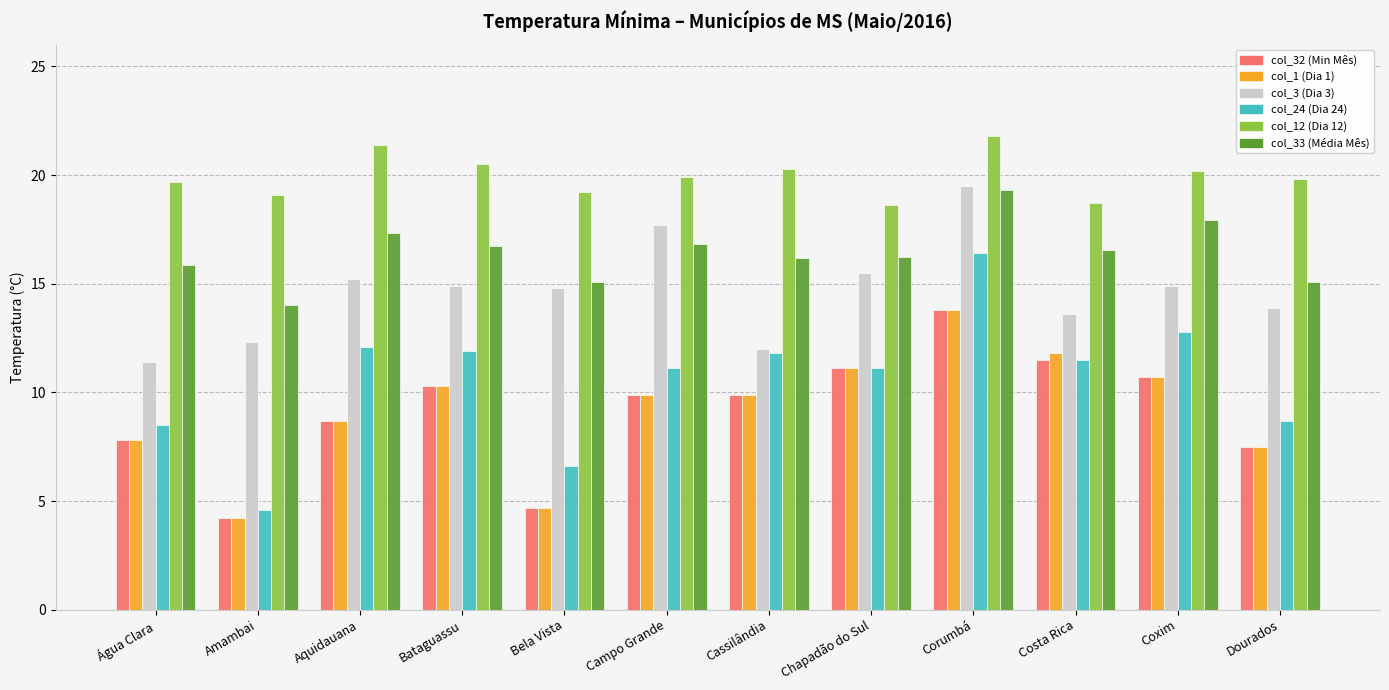

What is the sum of the col_1 (Dia 1) values at Dourados and Costa Rica?

19.3